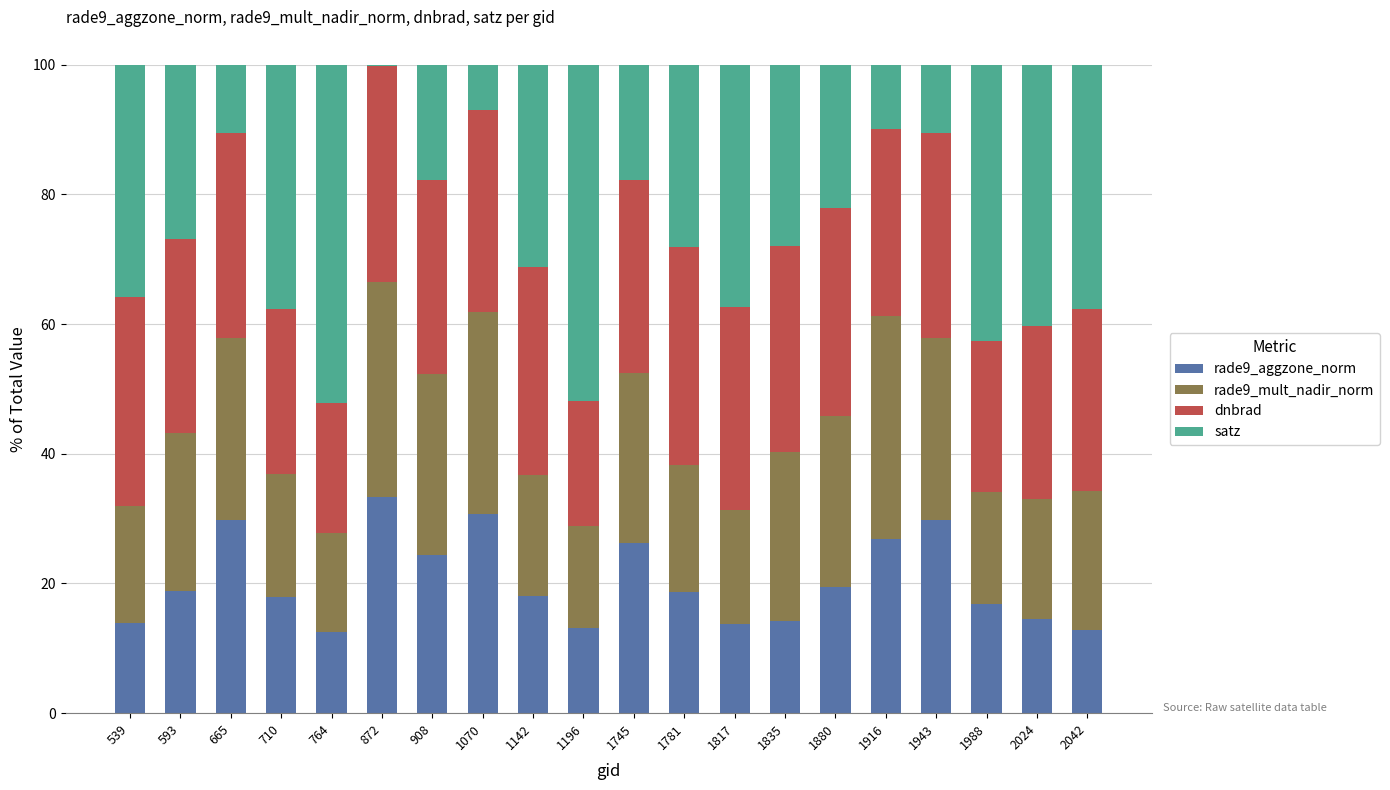

How many series are shown in this chart?

4